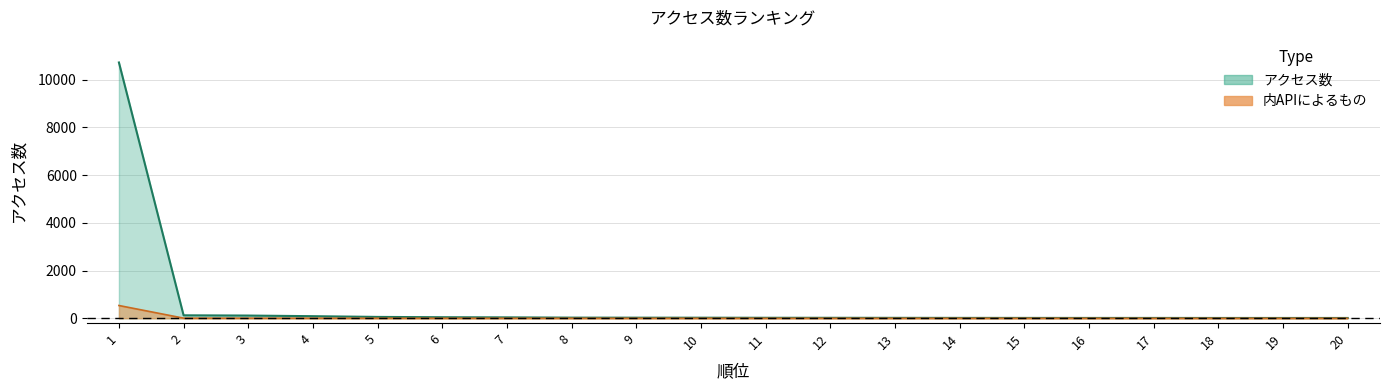

What is the value of the 11th point from the left?

1.1